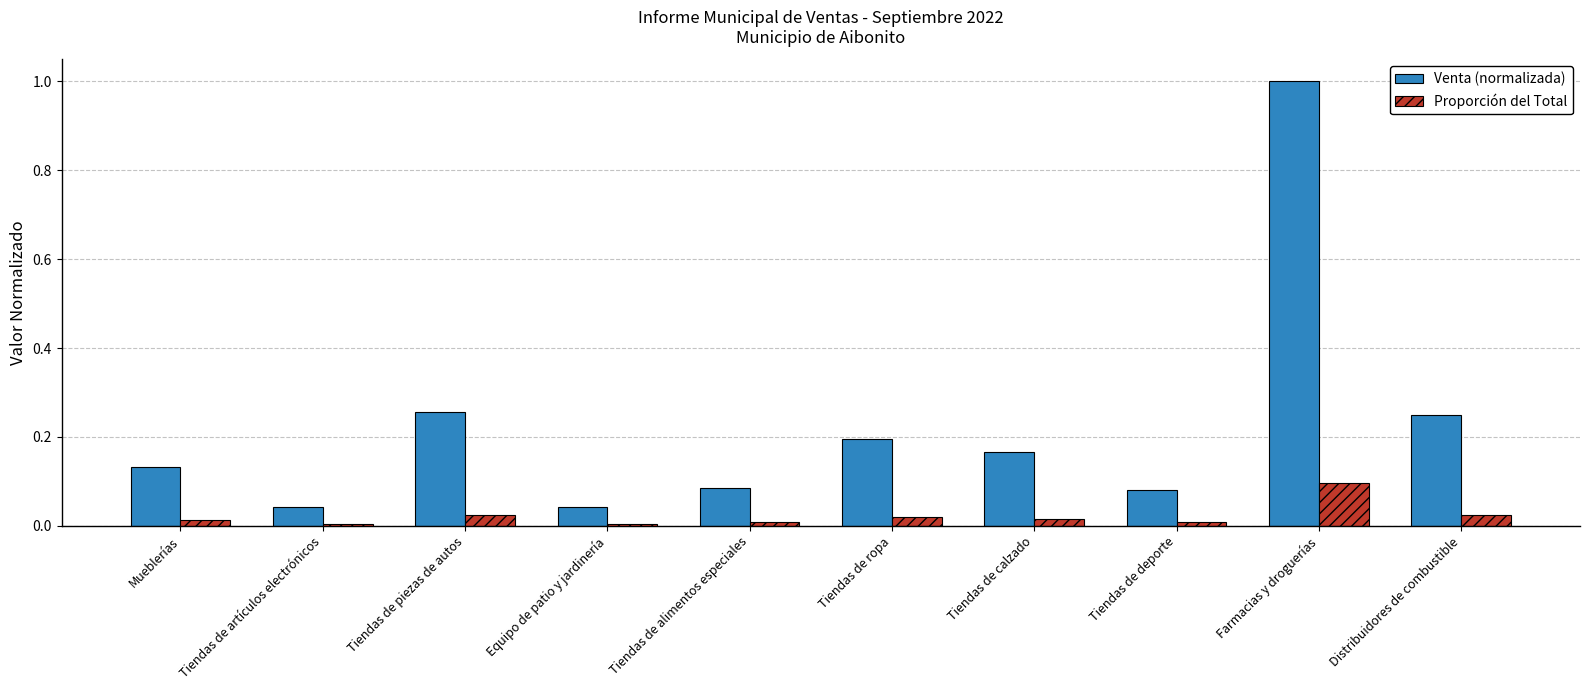

Which series changed the most between Tiendas de piezas de autos and Tiendas de calzado?

Venta (normalizada)